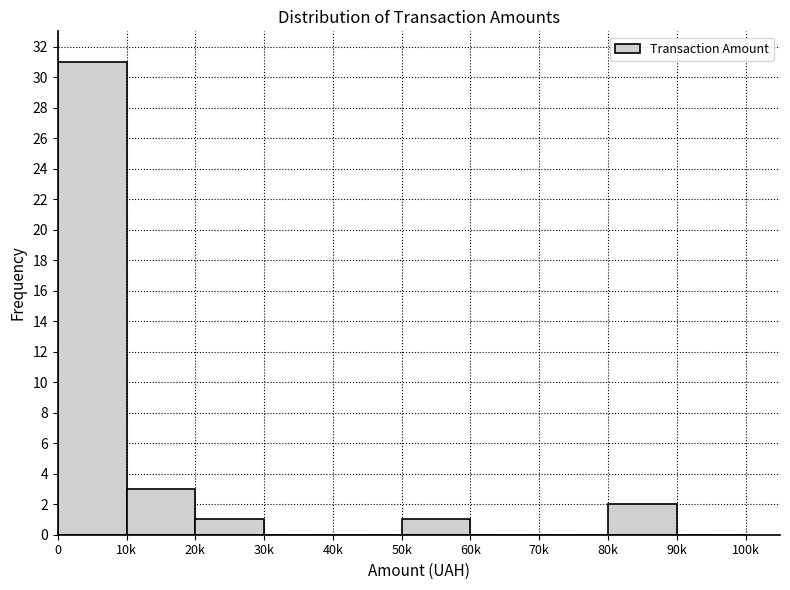

Reading left to right, what are all the values shown in this chart?

0=31	10k=3	20k=1	30k=0	40k=0	50k=1	60k=0	70k=0	80k=2	90k=0